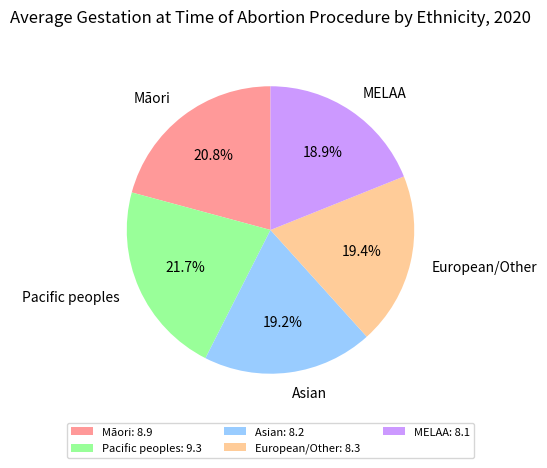

Does Māori account for over 50% of the chart?

No